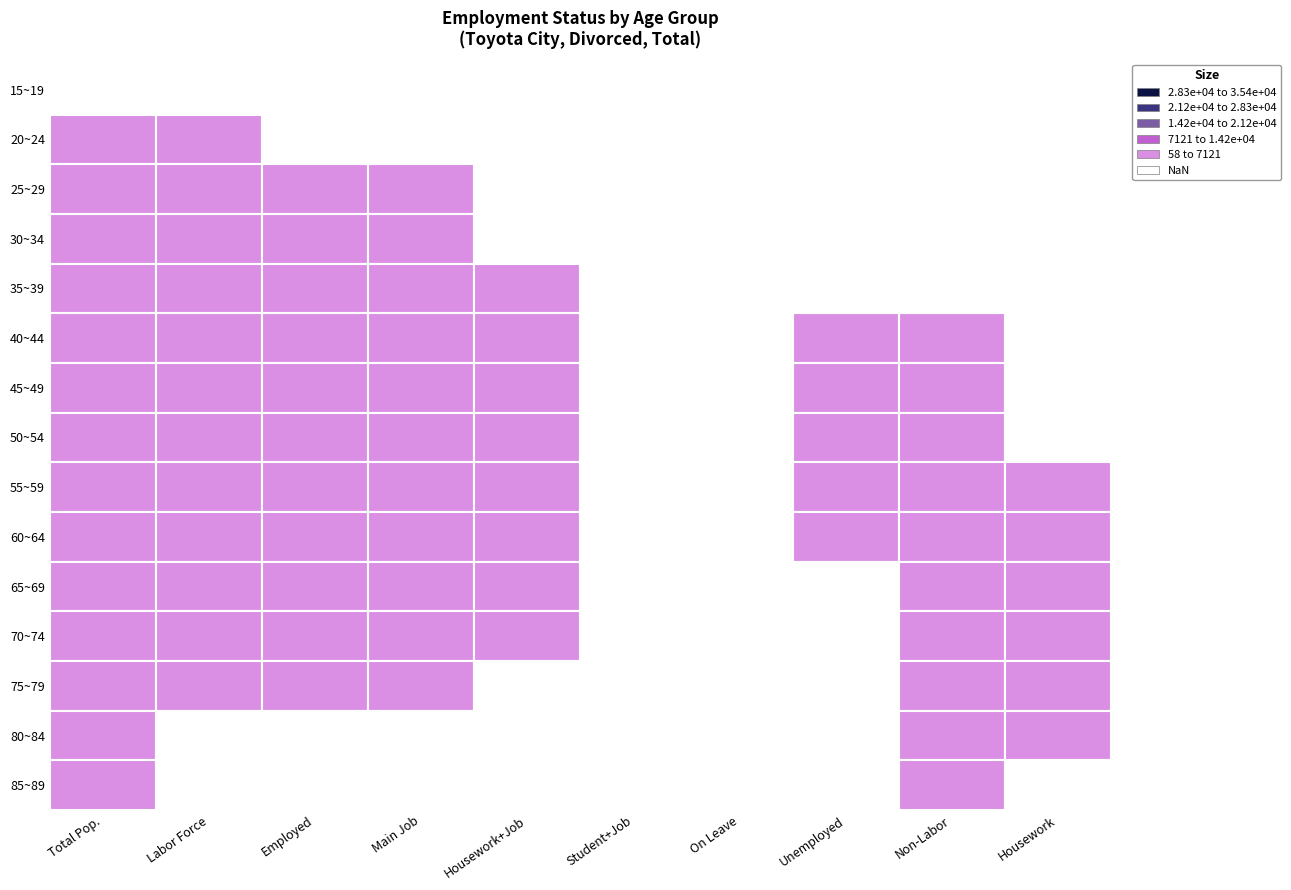

Reading left to right, extract all data points from this chart.

15~19: 5	2	2	2	0	0	0	1	0	1
20~24: 73	58	56	45	7	1	3	2	5	5
25~29: 278	256	247	221	23	0	3	9	12	10
30~34: 616	556	534	489	31	1	13	22	20	17
35~39: 956	854	825	748	69	0	8	29	28	17
40~44: 1418	1274	1215	1113	81	0	21	59	61	35
45~49: 2043	1836	1750	1621	98	0	31	86	72	37
50~54: 1953	1764	1693	1587	74	0	32	71	100	50
55~59: 1629	1434	1368	1254	82	0	32	66	141	75
60~64: 1318	1086	1024	908	80	0	36	62	197	80
65~69: 1242	732	695	525	140	0	30	37	459	167
70~74: 1164	466	451	322	114	0	15	15	633	208
75~79: 645	129	122	81	32	0	9	7	463	147
80~84: 349	28	28	20	5	0	3	0	279	68
85~89: 154	10	10	4	4	0	2	0	133	18